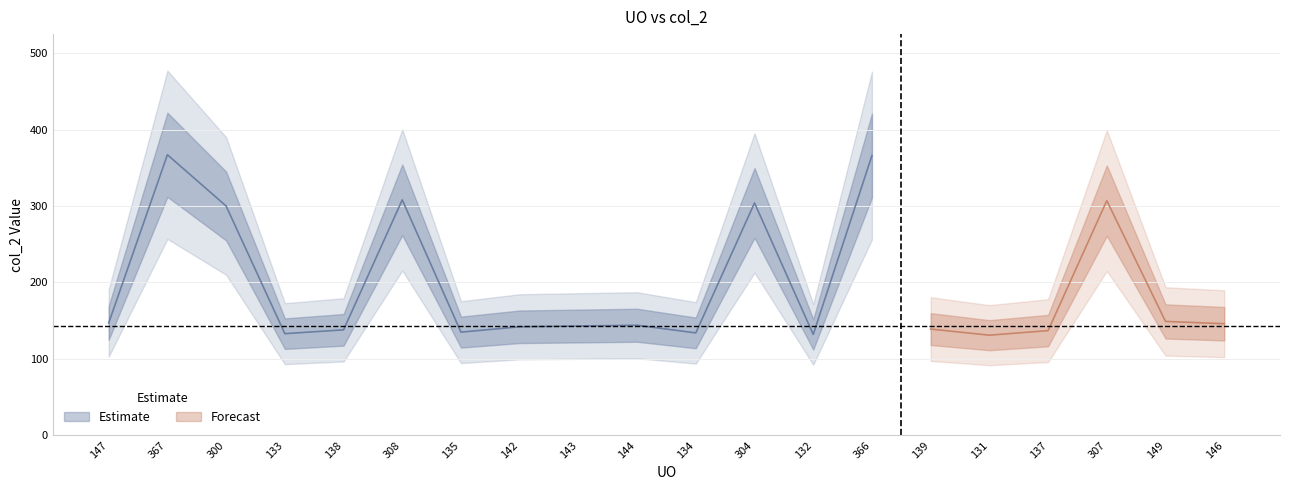

List the labels in order of value, largest first.

367, 366, 308, 307, 304, 300, 149, 147, 146, 144, 143, 142, 139, 138, 137, 135, 134, 133, 132, 131